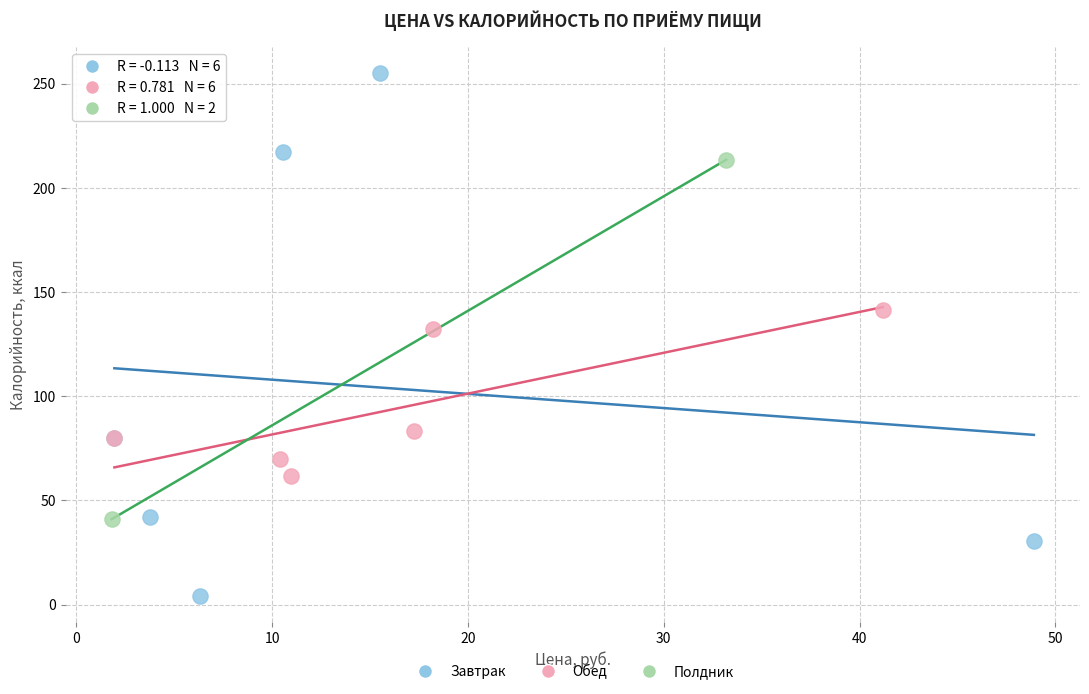

Which series contains the lowest Y value?

Завтрак